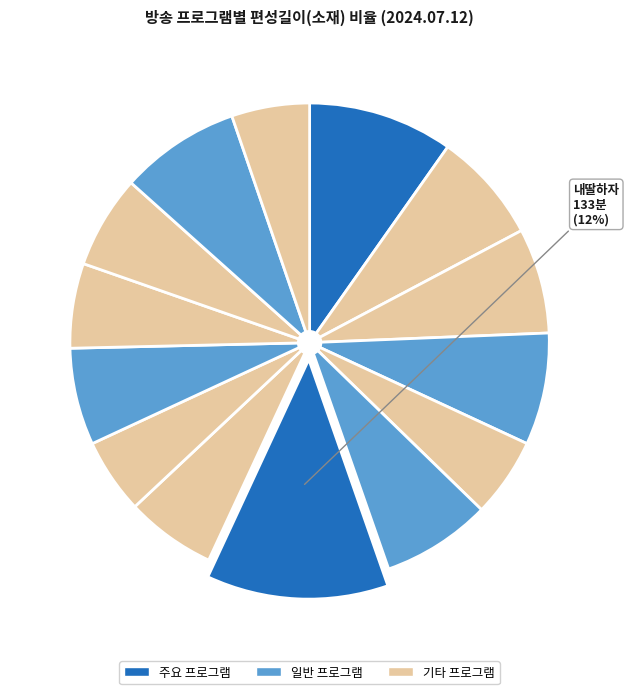

Count the number of slices in the pie.

14